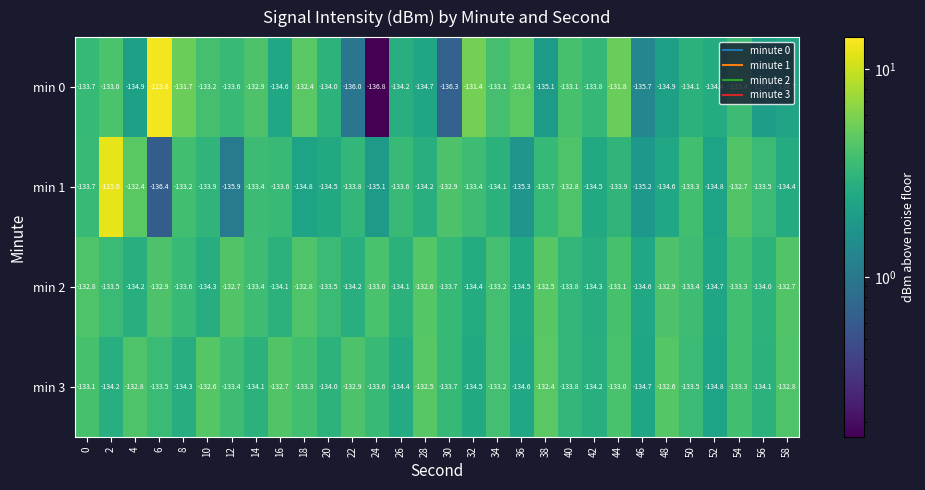

Which label corresponds to the largest value in the chart?

6